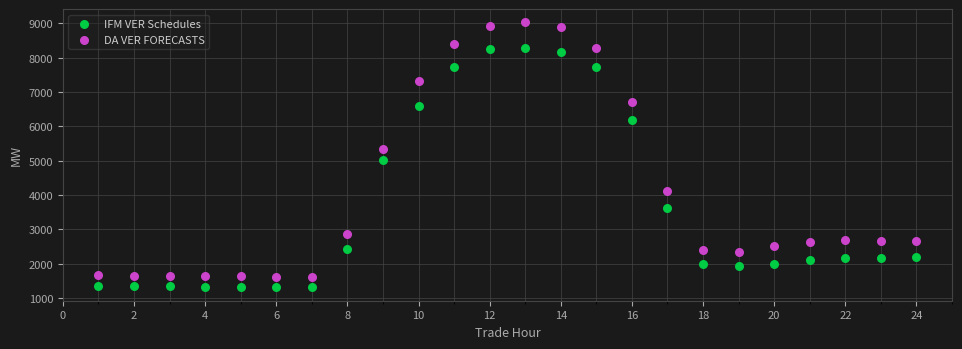

In the IFM VER Schedules series, what Y value is closest to 4798?

5019.9